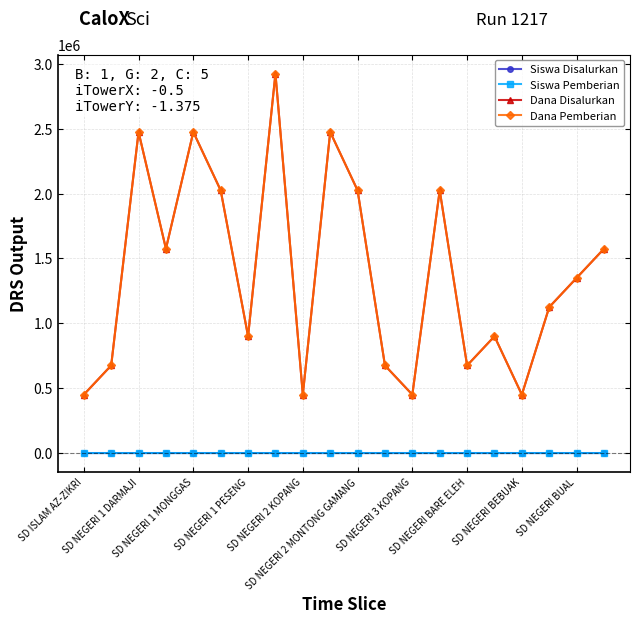

What is the value of the Dana Pemberian point at the 8th from the left?

2925000